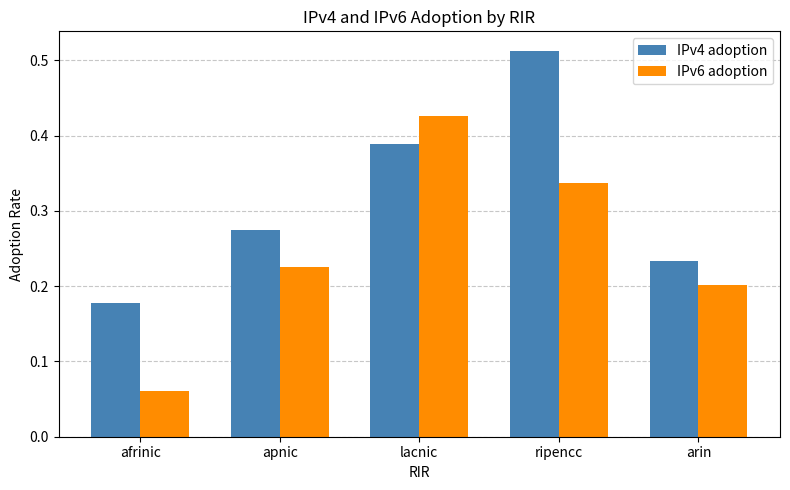

What is the sum of the IPv6 adoption values at lacnic and arin?

0.6